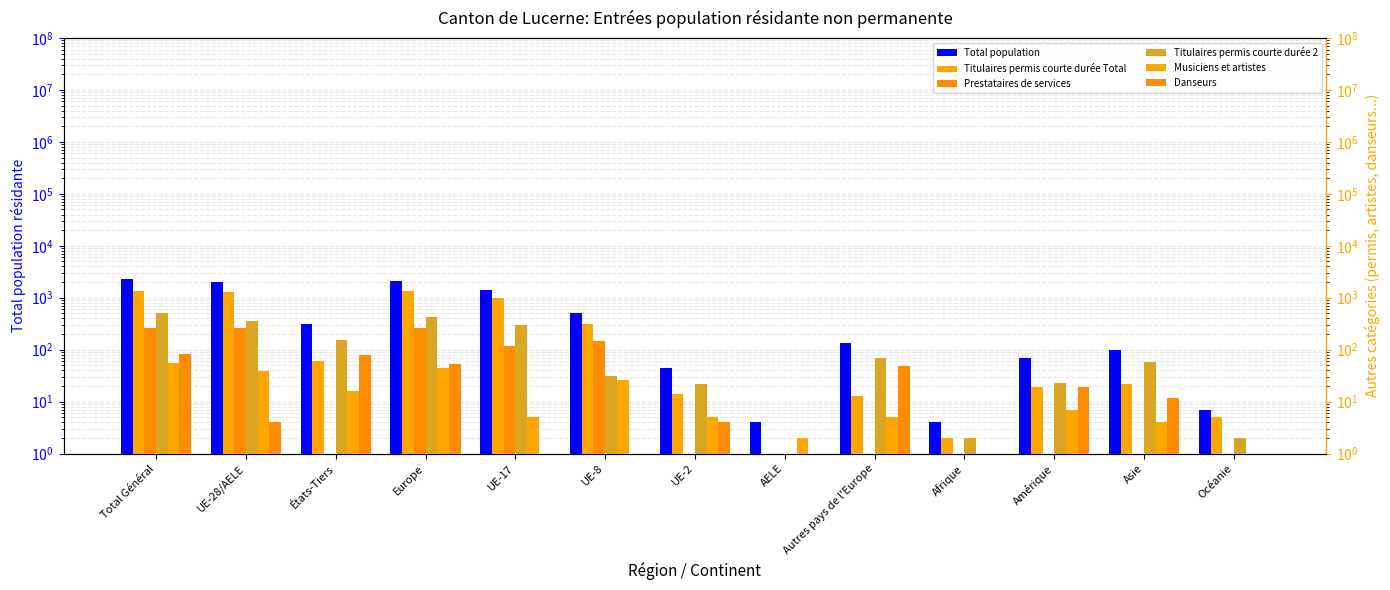

At which category is the sum across all series the highest?

Total Général